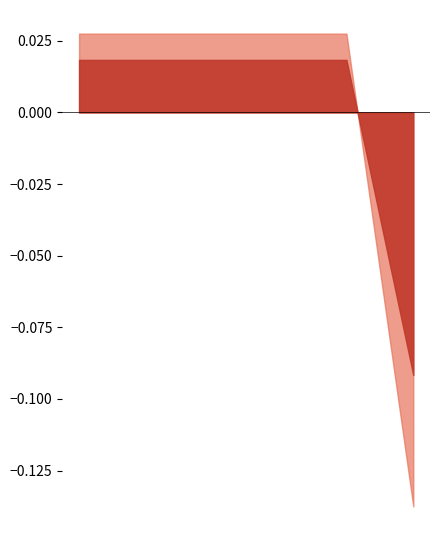

The value at 2021-08-16 is 24.2. True or false?

False